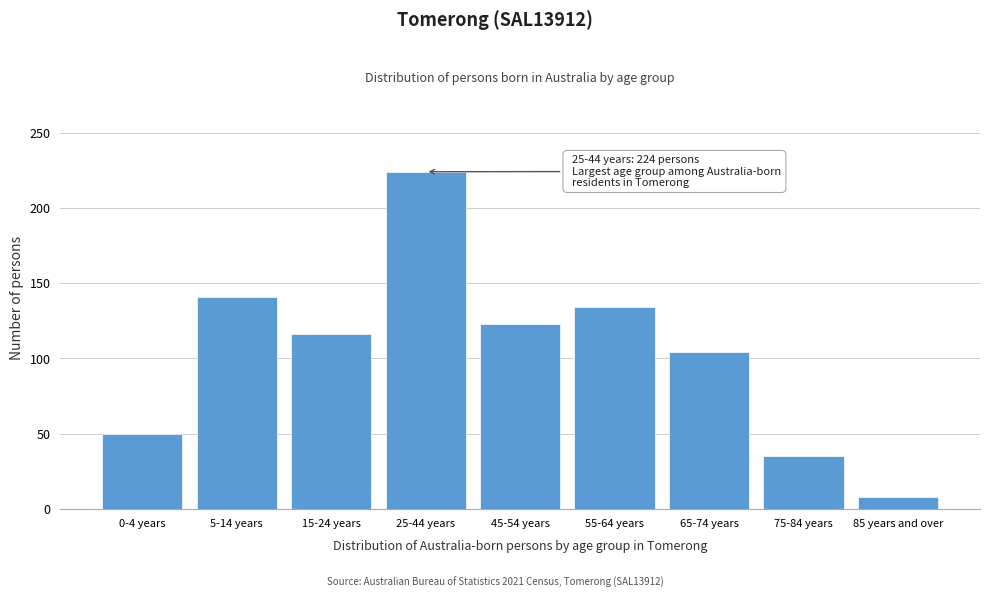

Reading left to right, what are all the values shown in this chart?

0-4 years=50	5-14 years=141	15-24 years=116	25-44 years=224	45-54 years=123	55-64 years=134	65-74 years=104	75-84 years=35	85 years and over=8